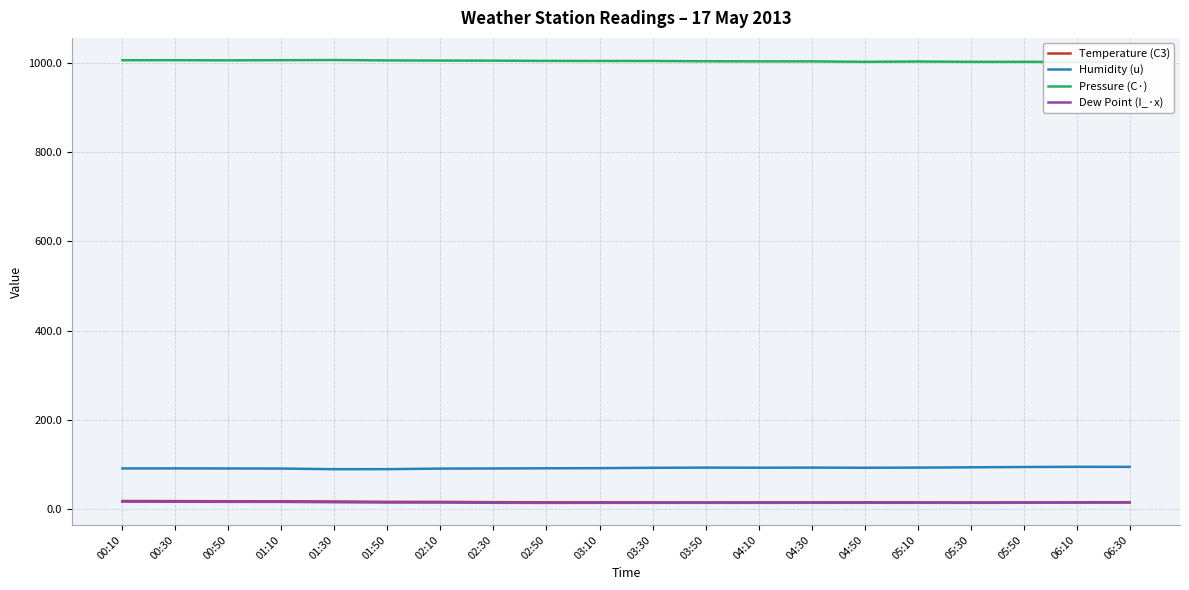

Is this an area chart (filled region under the line)?

No